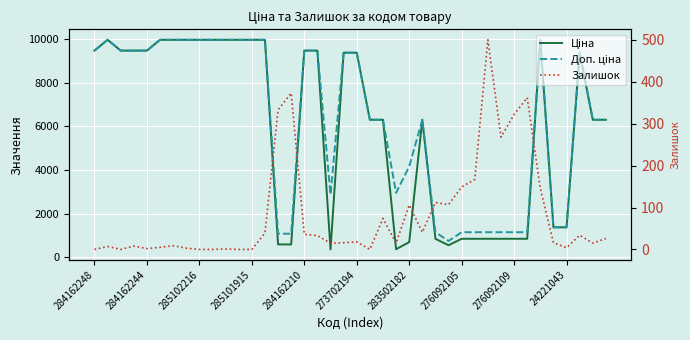

What is the difference between the Ціна values at 19 and 25?

3075.2